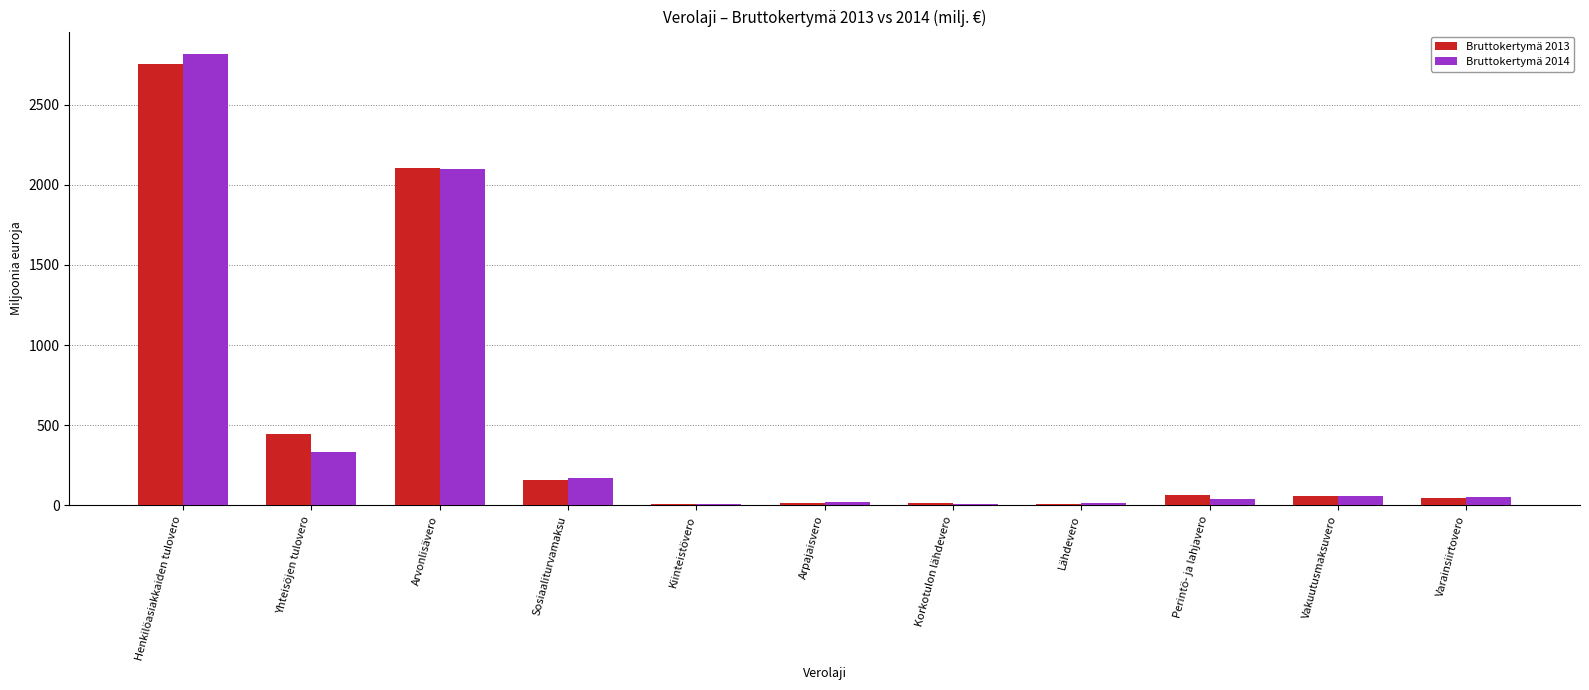

At which category does the chart reach its peak across all series?

Henkilöasiakkaiden tulovero